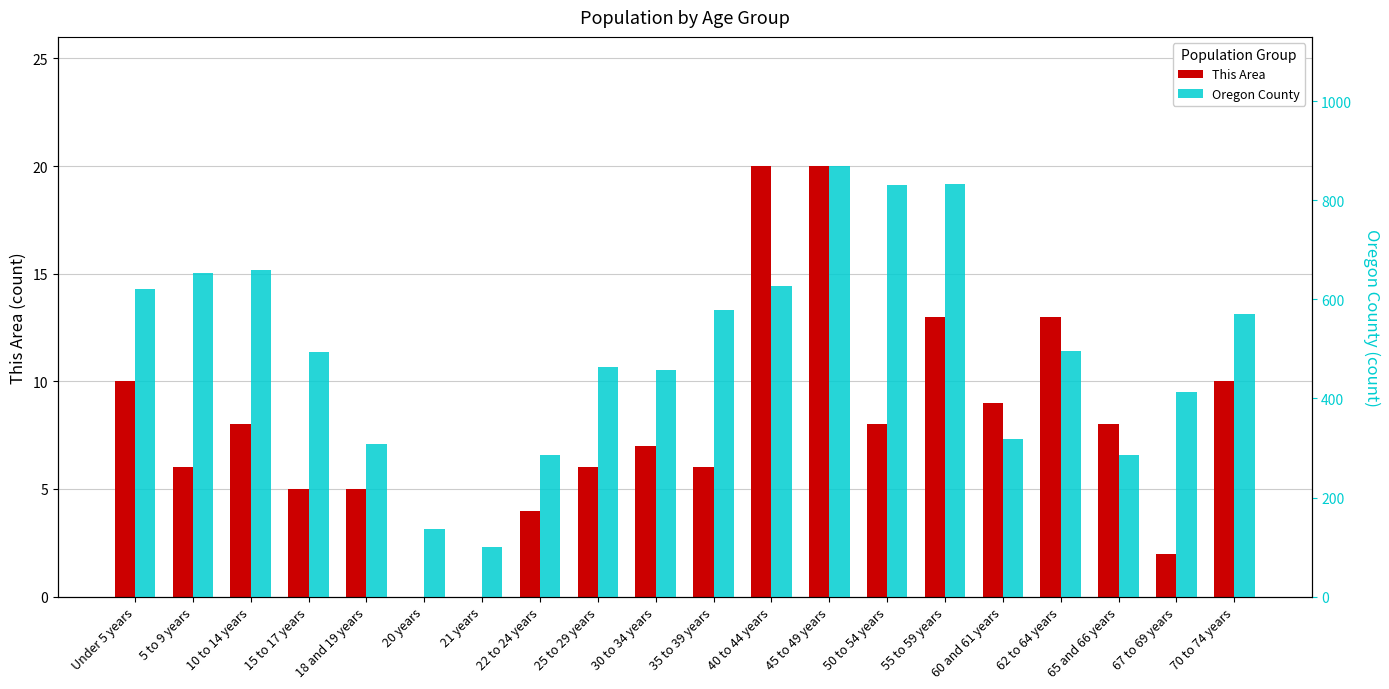

Reading left to right, what are all the values shown in this chart?

This Area: Under 5 years=10	5 to 9 years=6	10 to 14 years=8	15 to 17 years=5	18 and 19 years=5	20 years=0	21 years=0	22 to 24 years=4	25 to 29 years=6	30 to 34 years=7	35 to 39 years=6	40 to 44 years=20	45 to 49 years=20	50 to 54 years=8	55 to 59 years=13	60 and 61 years=9	62 to 64 years=13	65 and 66 years=8	67 to 69 years=2	70 to 74 years=10
Oregon County: Under 5 years=621	5 to 9 years=653	10 to 14 years=659	15 to 17 years=493	18 and 19 years=309	20 years=136	21 years=101	22 to 24 years=286	25 to 29 years=463	30 to 34 years=457	35 to 39 years=578	40 to 44 years=626	45 to 49 years=869	50 to 54 years=830	55 to 59 years=832	60 and 61 years=319	62 to 64 years=496	65 and 66 years=286	67 to 69 years=413	70 to 74 years=570